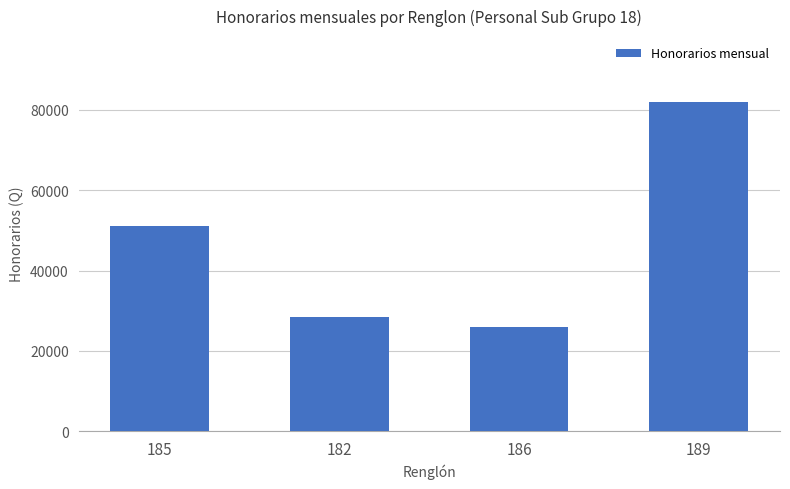

Is it true that the value at 189 is 43458?

False